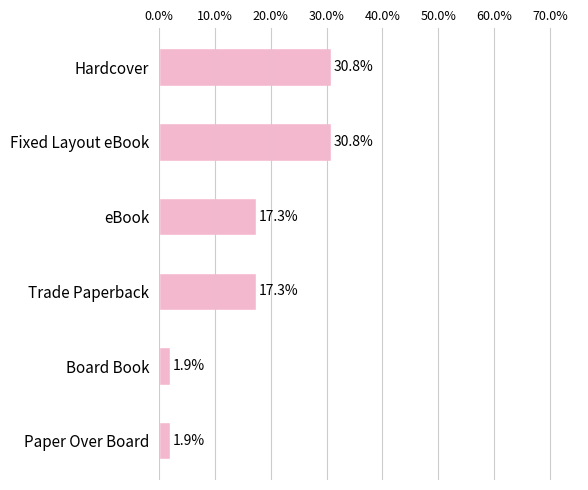

What is the maximum value shown in the chart?

30.8